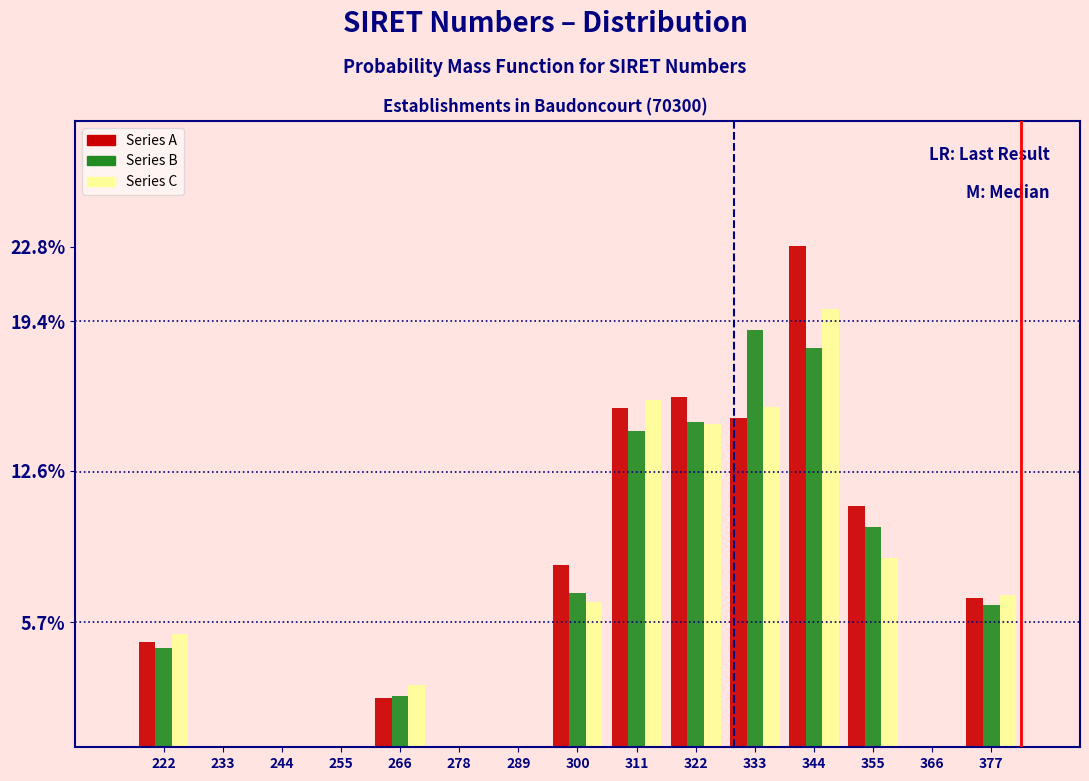

What is the sum of all Series A values?

102.4